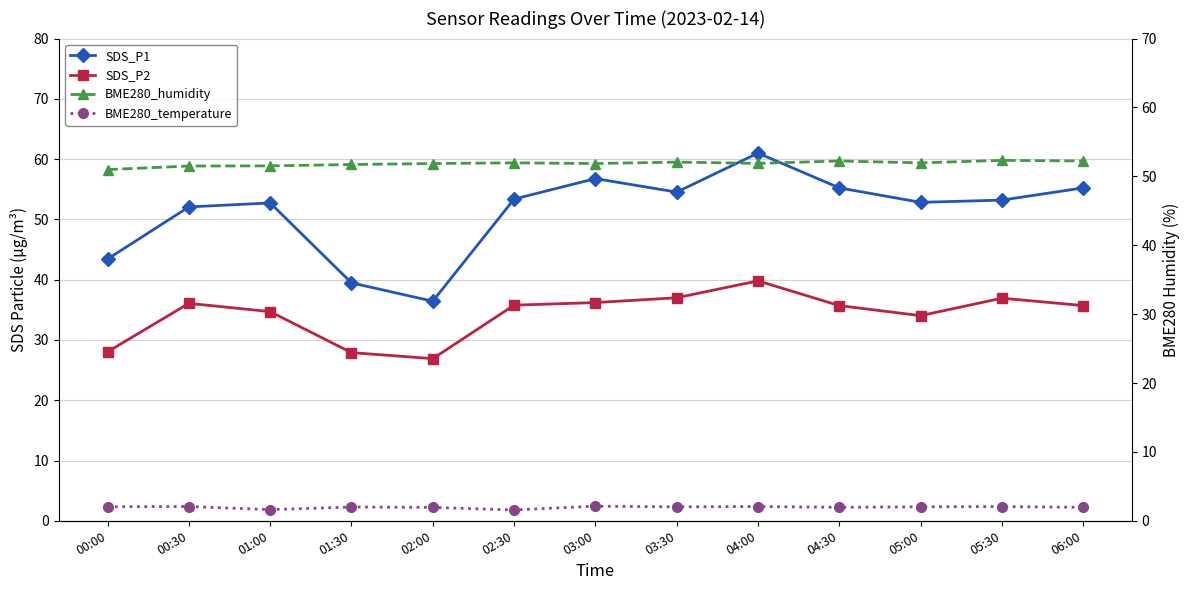

True or false: BME280_humidity and SDS_P1 intersect in this chart.

True